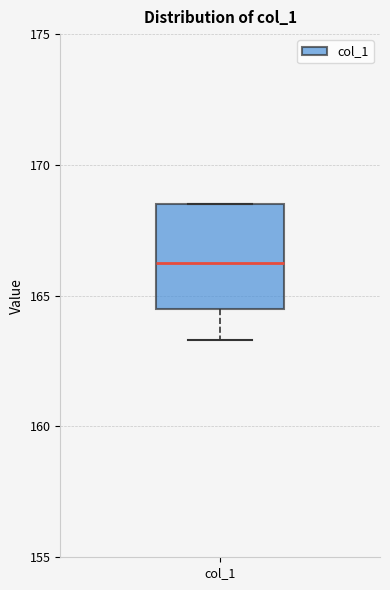

Transcribe this box plot: give where the median line is, the range the box spans, and where the two whiskers end, as read against the y-axis. The values are not printed on the chart, so give them approximately, as read against the axis.

median 166.5, box 164.5 to 168.5, whiskers 163.5 to 168.5